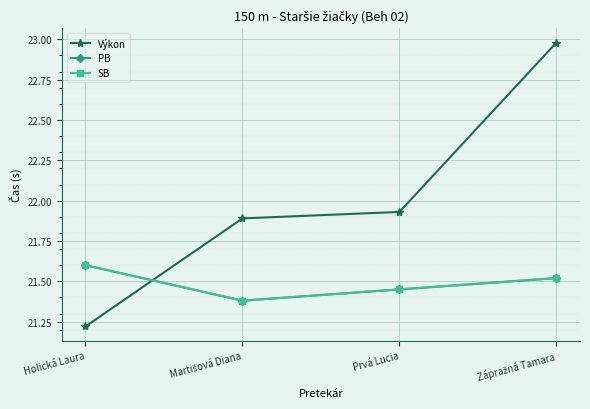

List the series in order of their peak value, highest first.

Výkon, PB, SB